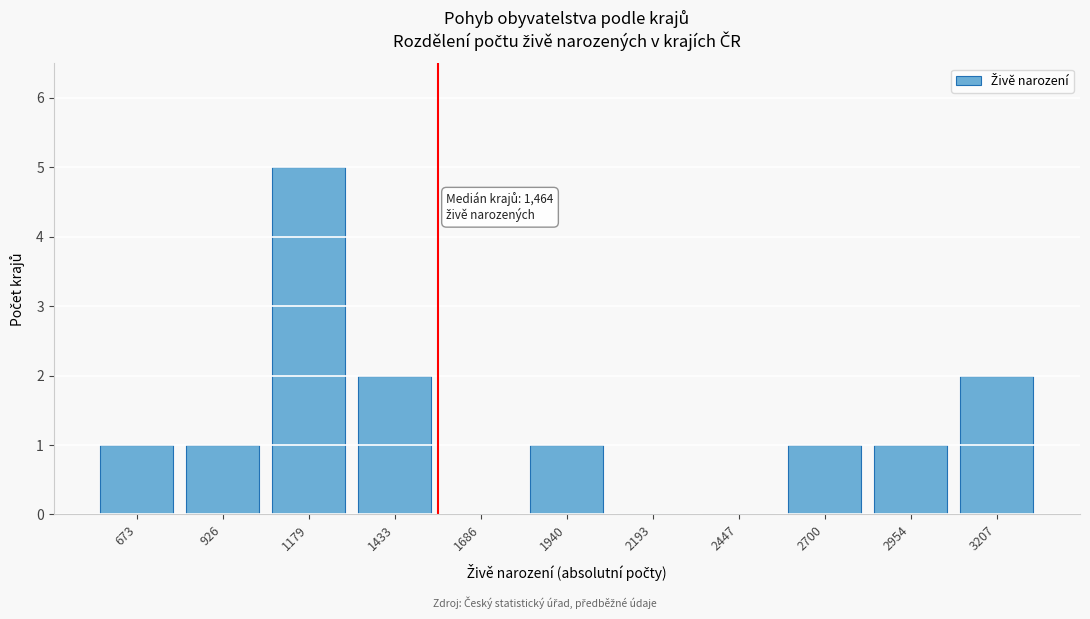

Reading right to left, extract all data points from this chart.

3207=2	2954=1	2700=1	2447=0	2193=0	1940=1	1686=0	1433=2	1179=5	926=1	673=1